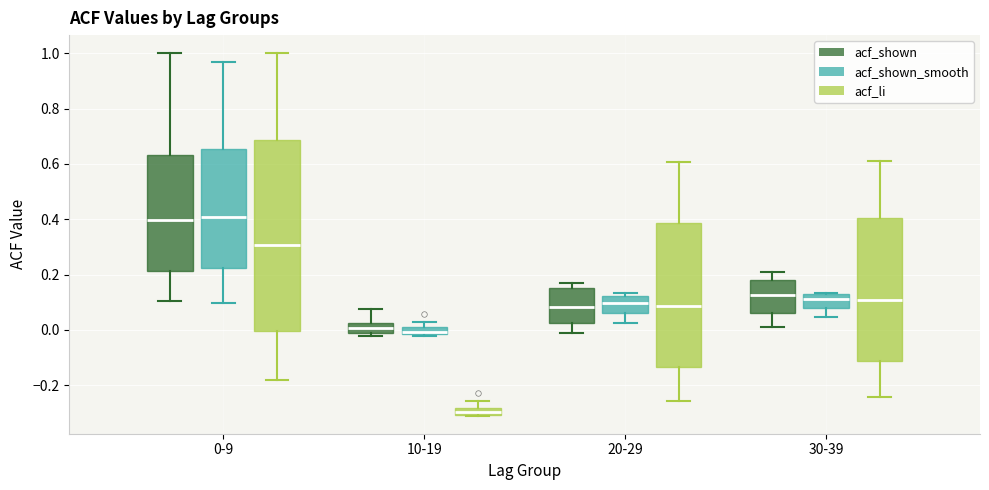

Which box is the tallest, from its lower edge to its upper edge?

0-9 (acf_li)